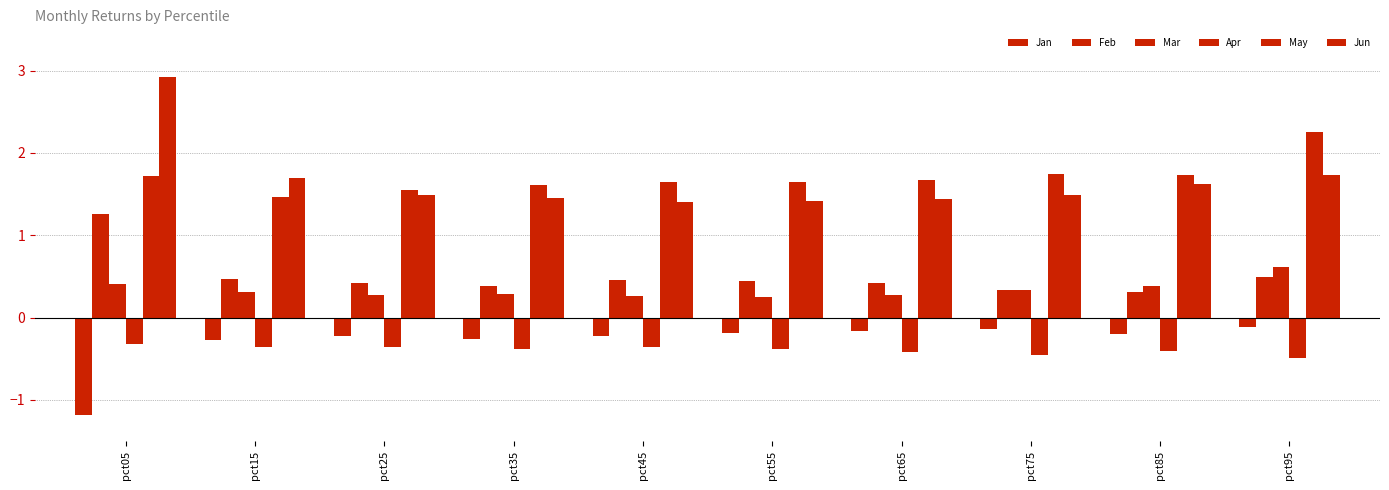

Are the bars grouped side by side (vs. stacked)?

Yes